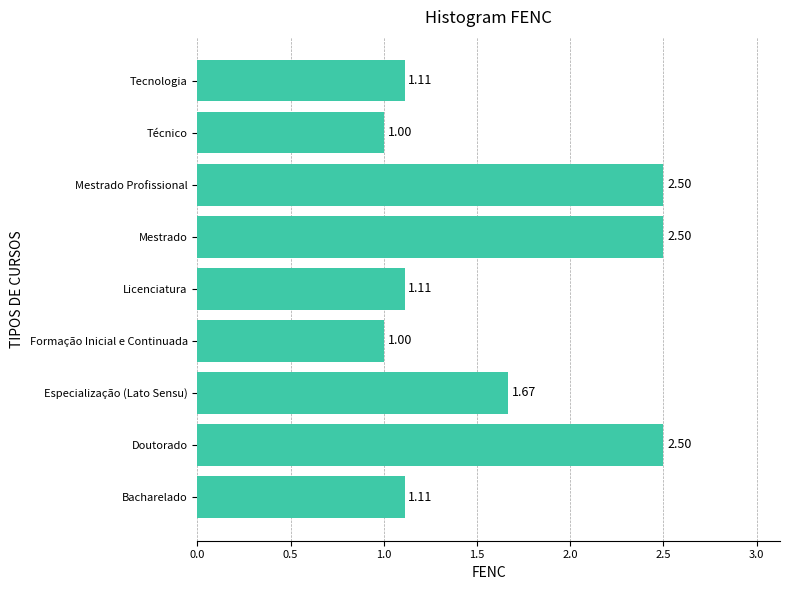

Are the bars horizontal?

Yes